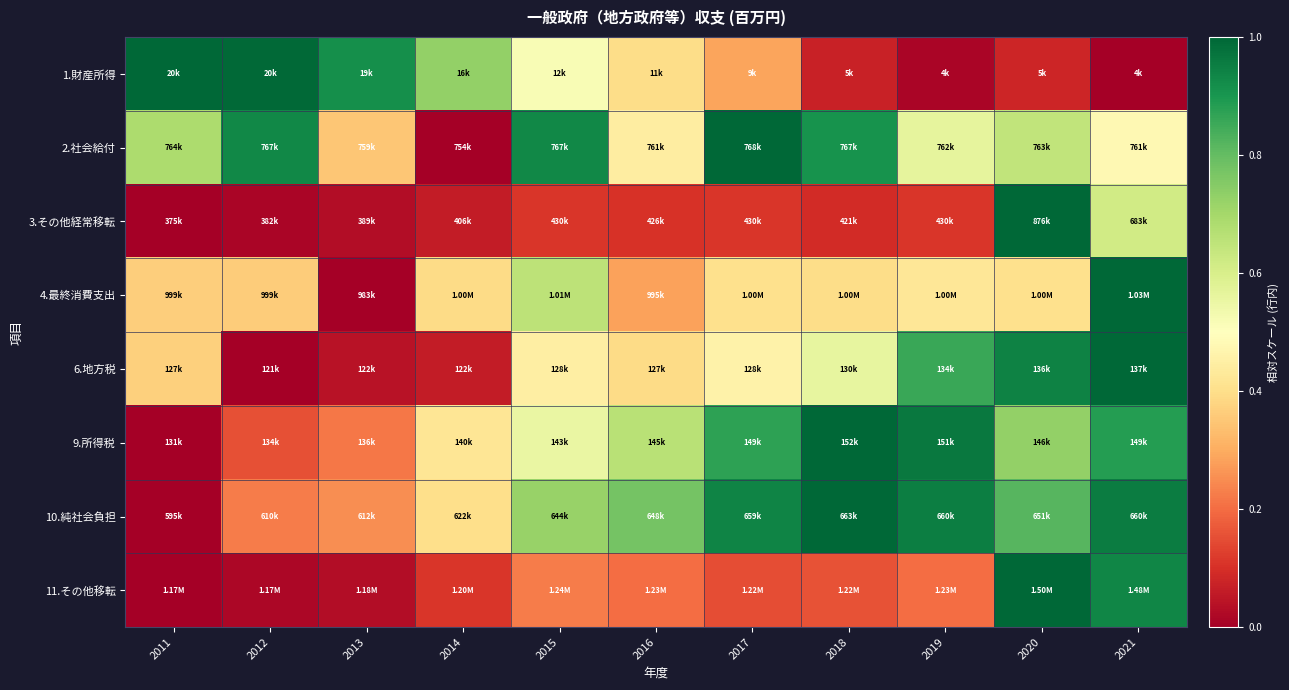

Count the number of data series in this chart.

8